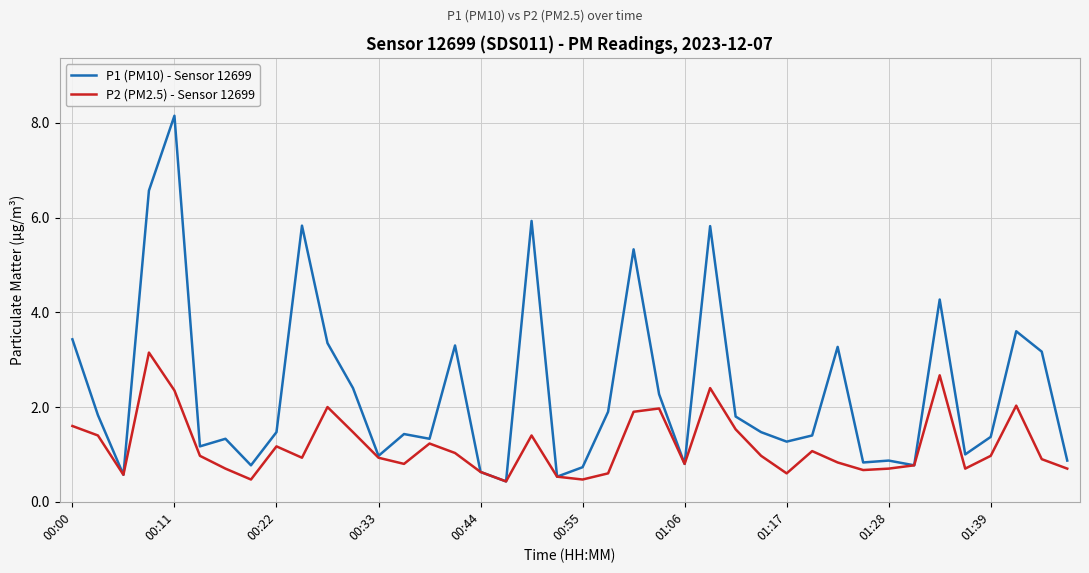

Which series has the widest spread of values?

P1 (PM10) - Sensor 12699